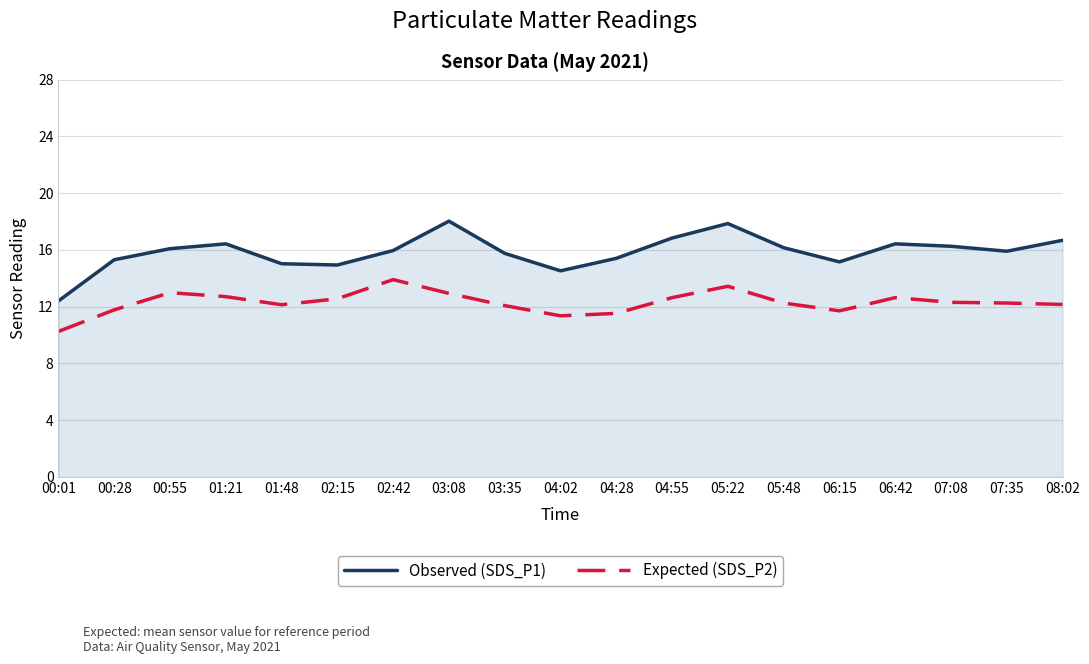

Does the chart display data point markers on the line(s)?

No